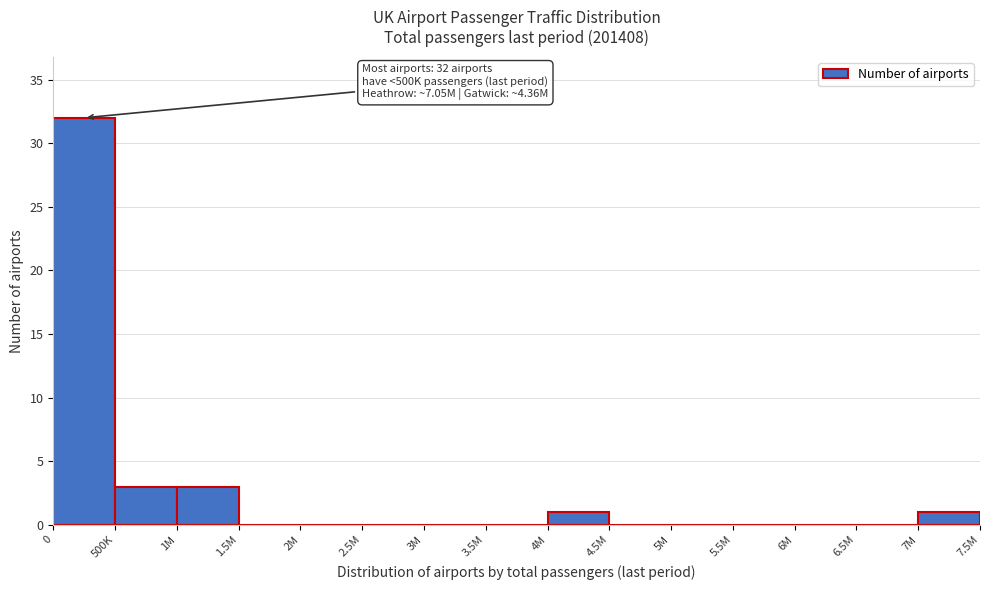

Reading right to left, transcribe all the data shown in this chart.

7M=1	6.5M=0	6M=0	5.5M=0	5M=0	4.5M=0	4M=1	3.5M=0	3M=0	2.5M=0	2M=0	1.5M=0	1M=3	500K=3	0=32